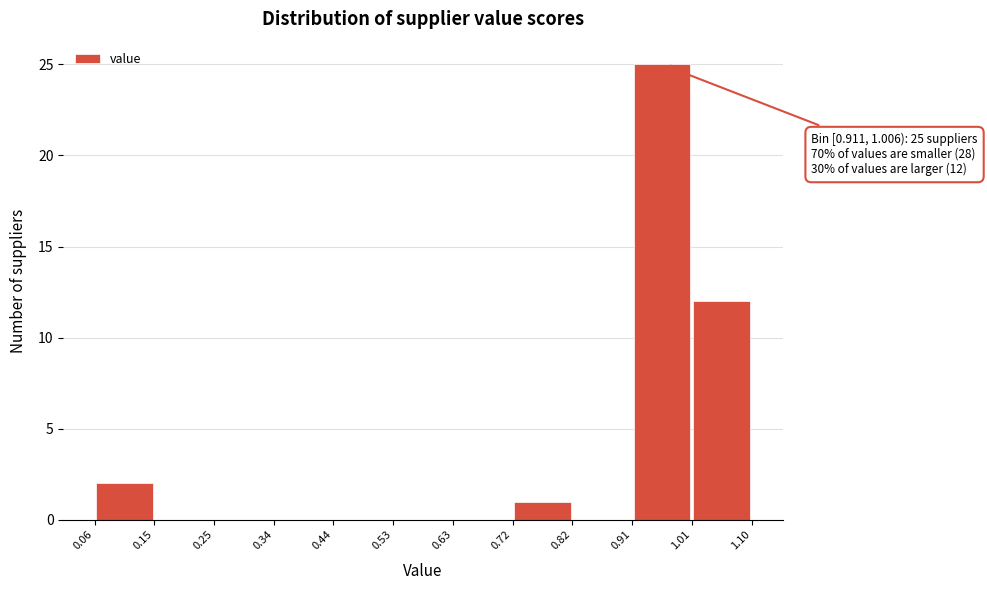

Which range on the x-axis has the tallest bar?

0.91 to 1.01